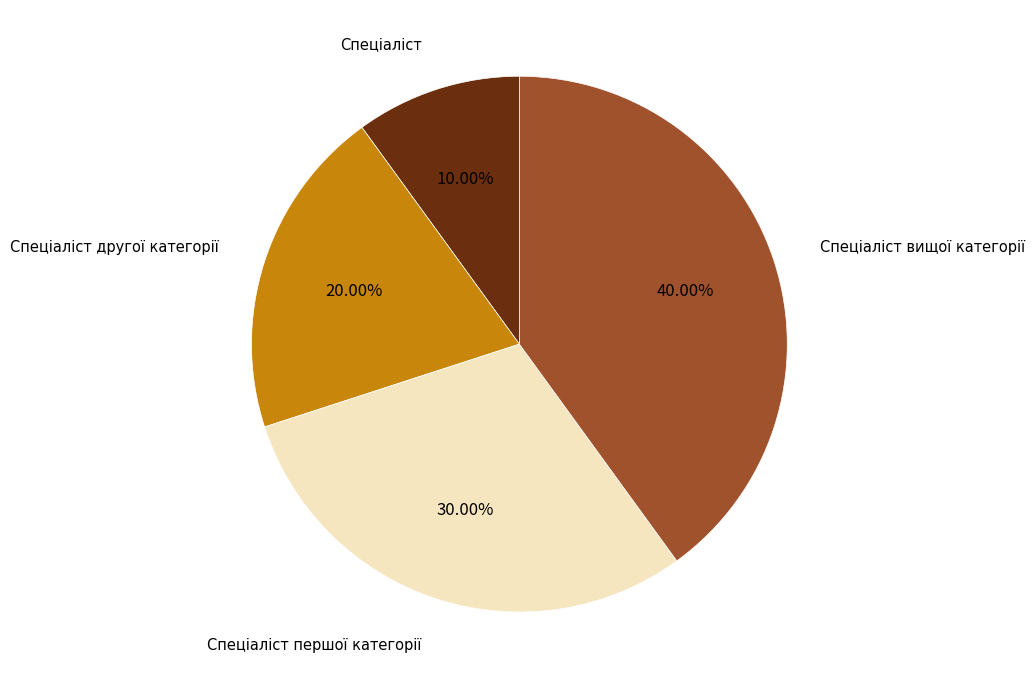

To the nearest percent, what is the difference between the largest and smallest slice percentages?

30%